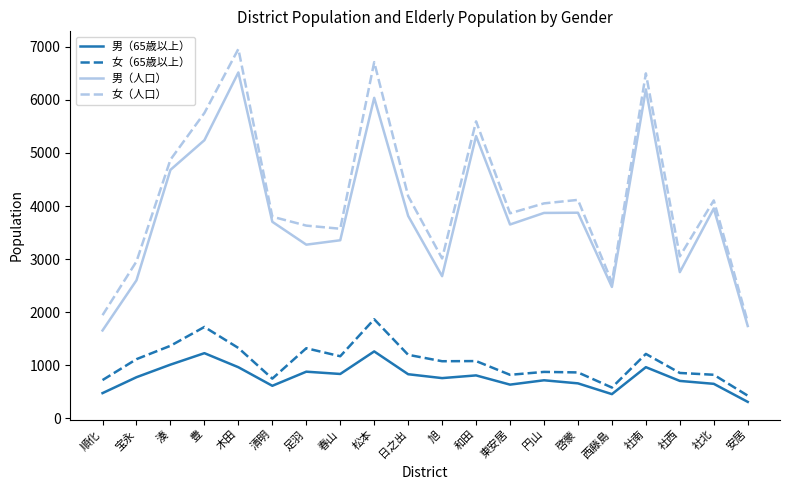

Read the 男（65歳以上） value at 西藤島, to the nearest 100.

500